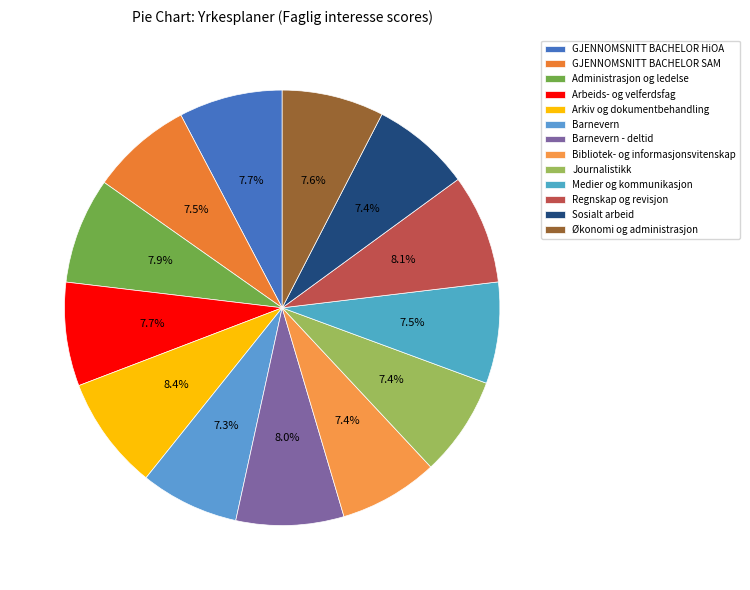

Which has a higher value, GJENNOMSNITT BACHELOR SAM or Barnevern?

GJENNOMSNITT BACHELOR SAM